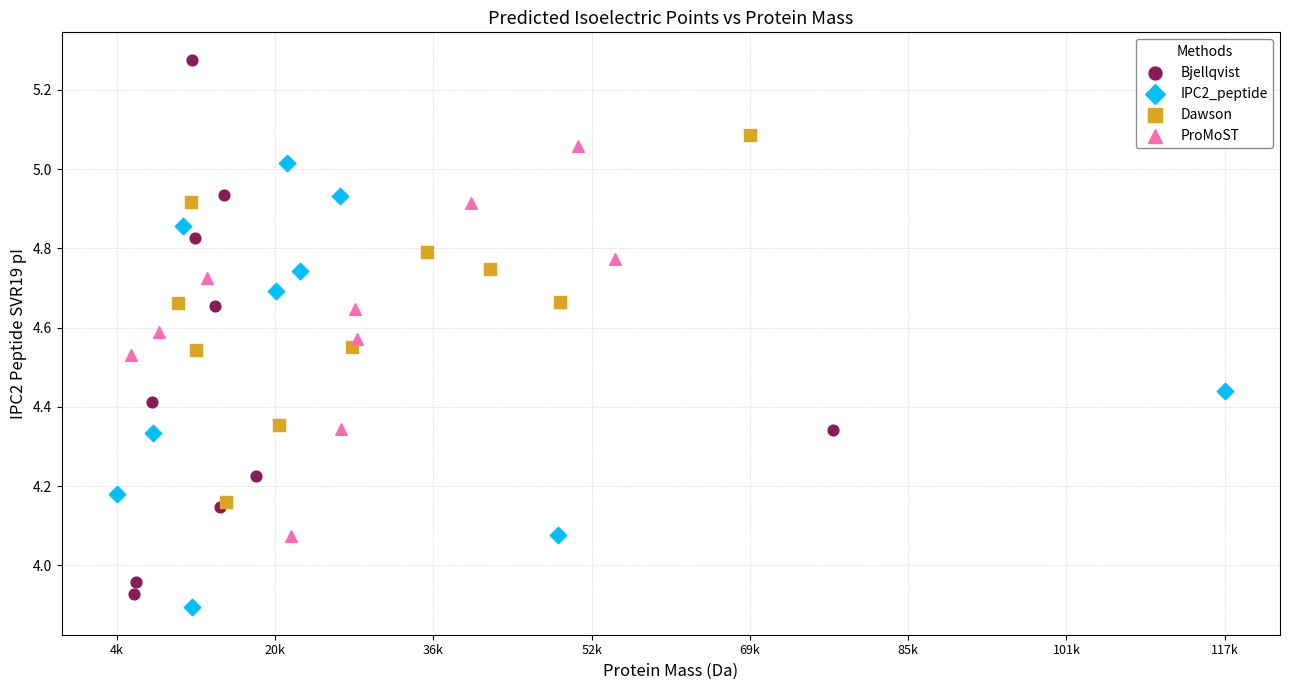

What are all the series names shown in the legend?

Bjellqvist, IPC2_peptide, Dawson, ProMoST